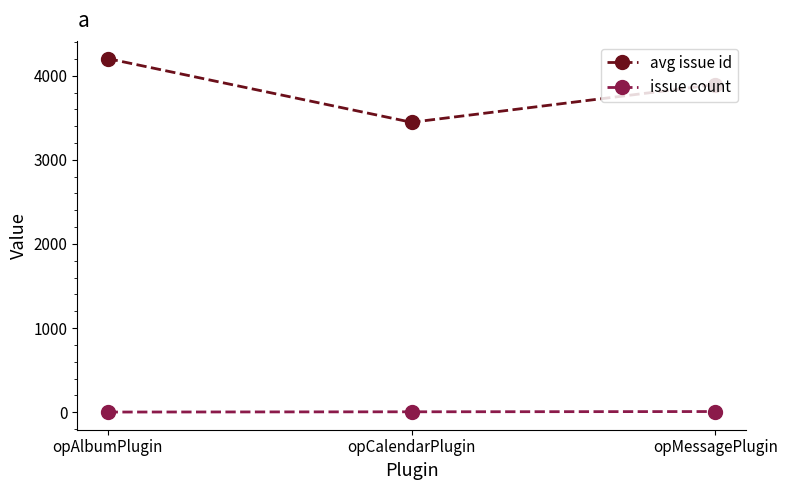

Which series has the widest spread of values?

avg issue id